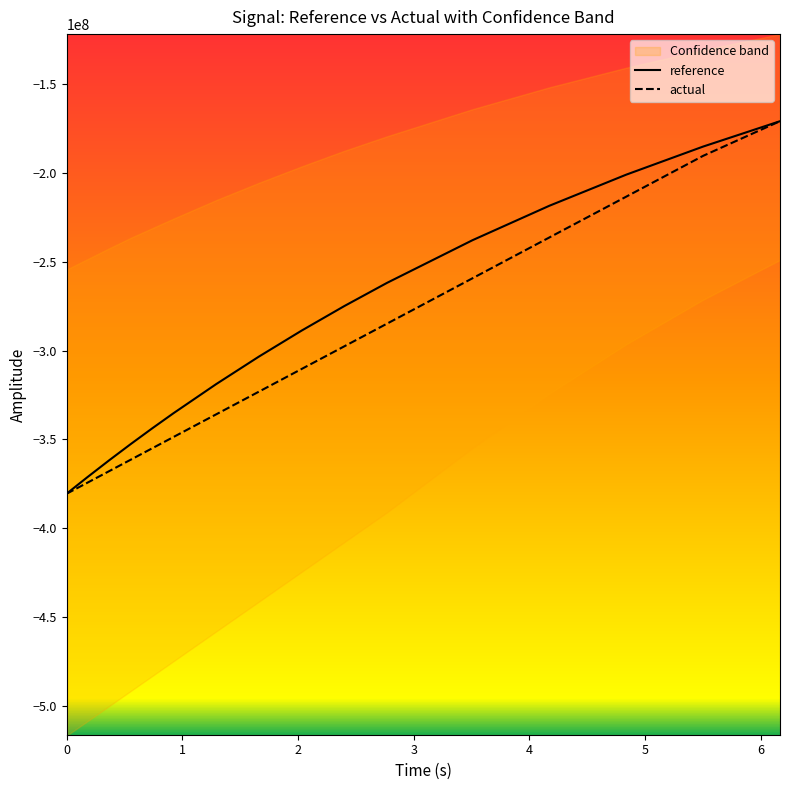

What is the value of the actual point at the 2nd from the left?

-380560167.4